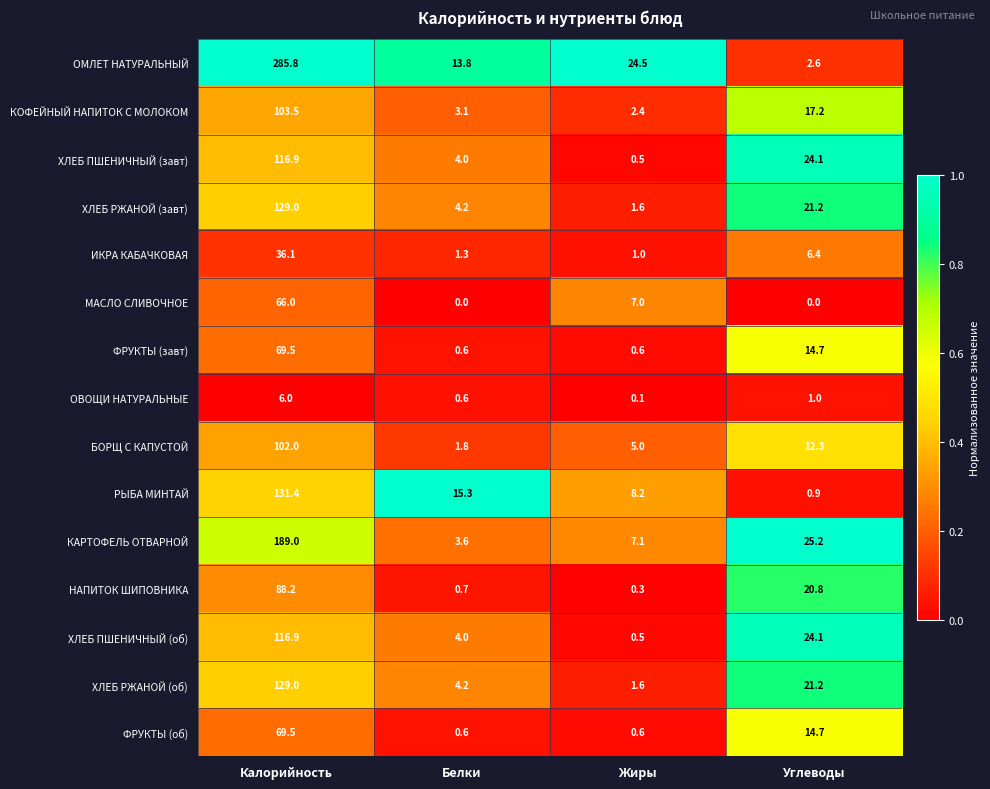

What is the total value across all series at Жиры?

61.0